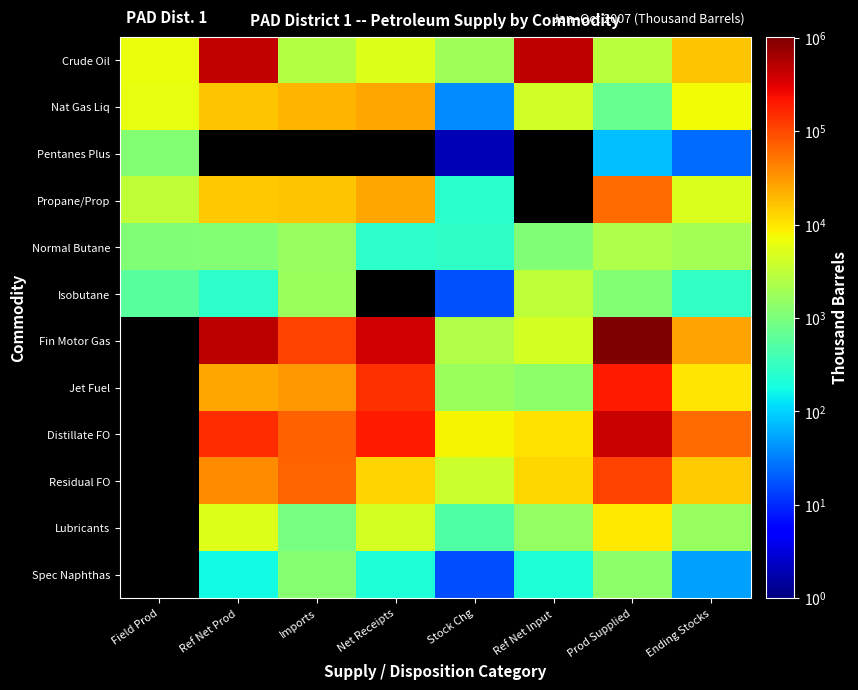

Reading left to right, transcribe all the data shown in this chart.

Crude Oil: Field Prod=6616	Ref Net Prod=452842	Imports=2672	Net Receipts=5226	Stock Chg=1839	Ref Net Input=457221	Prod Supplied=2952	Ending Stocks=16234
Nat Gas Liq: Field Prod=6116	Ref Net Prod=16568	Imports=19896	Net Receipts=25285	Stock Chg=38	Ref Net Input=4186	Prod Supplied=704	Ending Stocks=7385
Pentanes Plus: Field Prod=1152	Ref Net Prod=0	Imports=0	Net Receipts=0	Stock Chg=2	Ref Net Input=0	Prod Supplied=78	Ending Stocks=25
Propane/Prop: Field Prod=3184	Ref Net Prod=15566	Imports=16625	Net Receipts=25018	Stock Chg=257	Ref Net Input=0	Prod Supplied=60383	Ending Stocks=5062
Normal Butane: Field Prod=1080	Ref Net Prod=1147	Imports=1559	Net Receipts=267	Stock Chg=277	Ref Net Input=1091	Prod Supplied=2326	Ending Stocks=1999
Isobutane: Field Prod=568	Ref Net Prod=272	Imports=1687	Net Receipts=0	Stock Chg=17	Ref Net Input=3095	Prod Supplied=1129	Ending Stocks=299
Fin Motor Gas: Field Prod=0	Ref Net Prod=484303	Imports=107672	Net Receipts=377188	Stock Chg=2473	Ref Net Input=4564	Prod Supplied=1022975	Ending Stocks=27112
Jet Fuel: Field Prod=0	Ref Net Prod=25599	Imports=30504	Net Receipts=139014	Stock Chg=1652	Ref Net Input=1336	Prod Supplied=192129	Ending Stocks=10266
Distillate FO: Field Prod=0	Ref Net Prod=148827	Imports=71894	Net Receipts=201512	Stock Chg=8064	Ref Net Input=10884	Prod Supplied=419413	Ending Stocks=60622
Residual FO: Field Prod=0	Ref Net Prod=36558	Imports=65928	Net Receipts=13325	Stock Chg=3870	Ref Net Input=12514	Prod Supplied=107167	Ending Stocks=14809
Lubricants: Field Prod=0	Ref Net Prod=5186	Imports=914	Net Receipts=4511	Stock Chg=476	Ref Net Input=1552	Prod Supplied=9535	Ending Stocks=1603
Spec Naphthas: Field Prod=0	Ref Net Prod=179	Imports=1206	Net Receipts=217	Stock Chg=16	Ref Net Input=222	Prod Supplied=1396	Ending Stocks=50